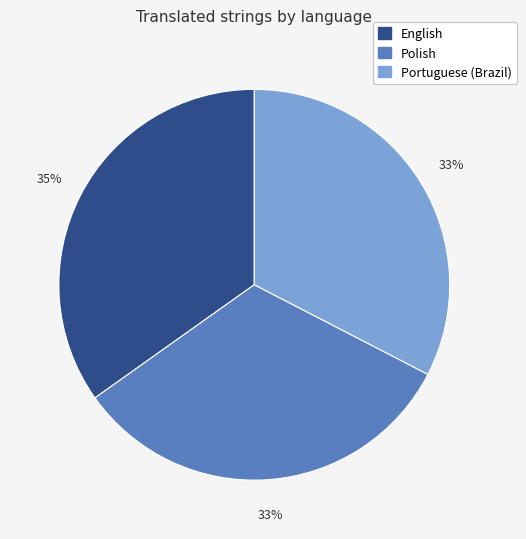

The English slice represents 48% of the pie. True or false?

False